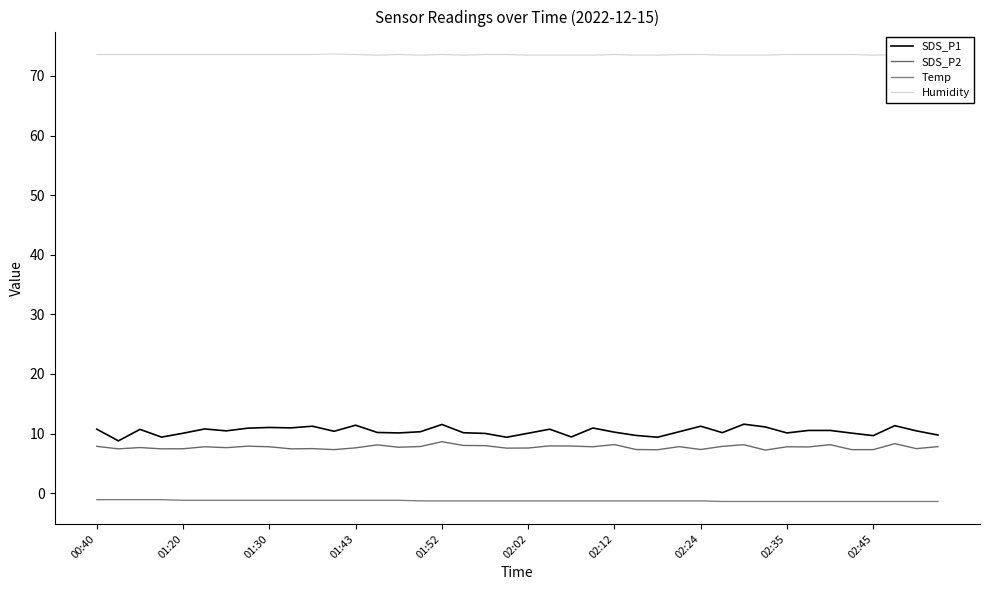

True or false: SDS_P2 and Humidity cross at least once.

False